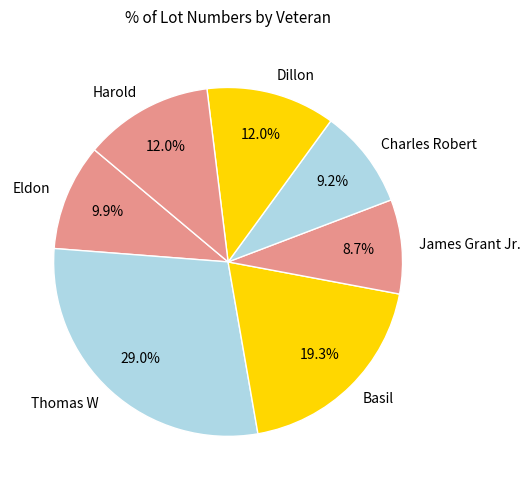

What is the ratio of the value at Thomas W to the value at Eldon?

2.9